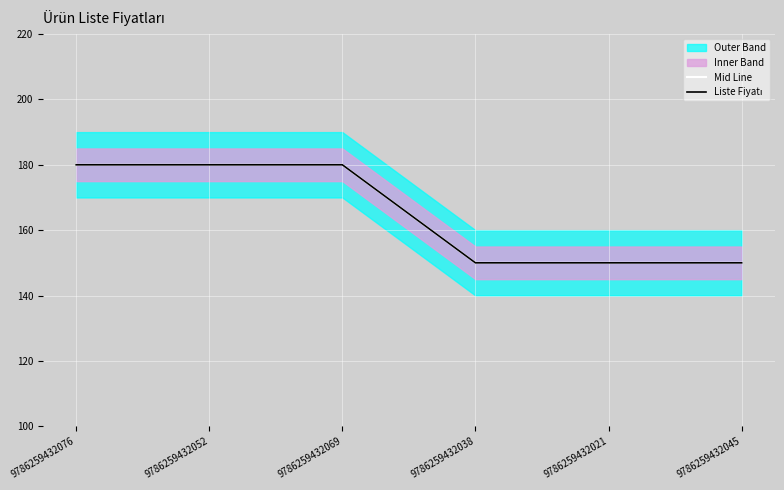

The value of Mid Line at 9786259432021 is 211. True or false?

False